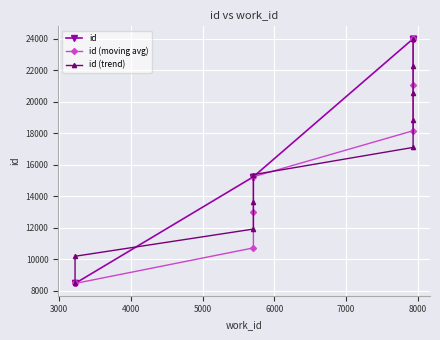

Which has a higher value, 6000 or 3000?

6000